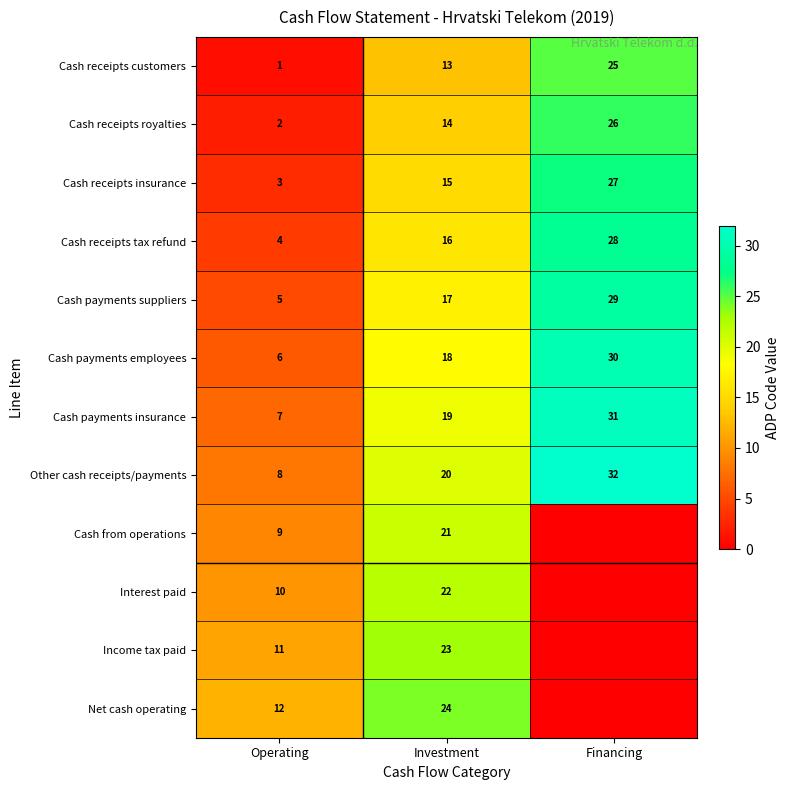

The value of Cash payments insurance at Investment is 12. True or false?

False